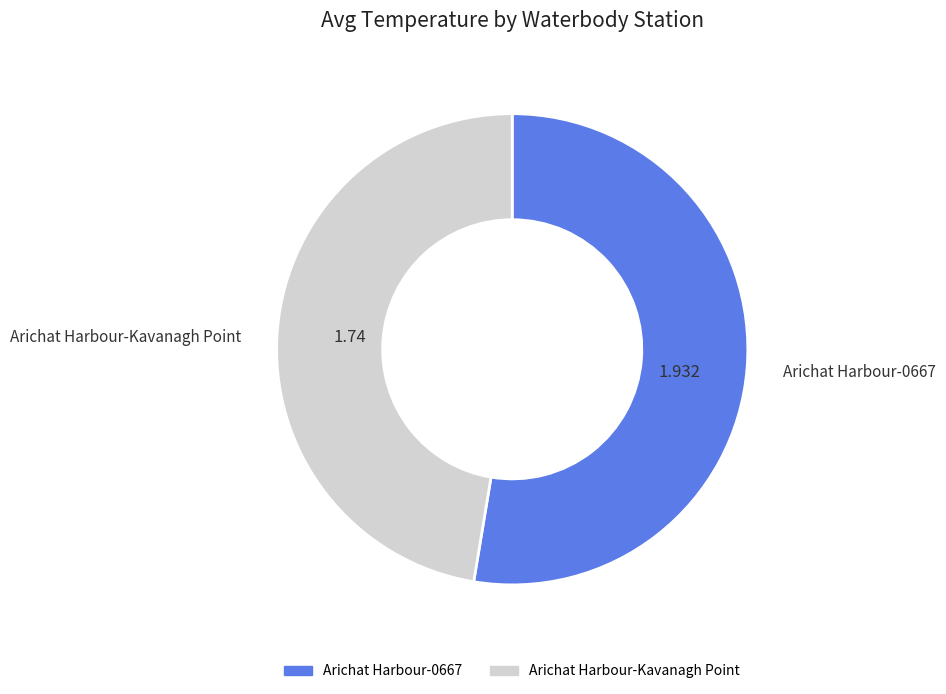

How many slices are in this pie chart?

2